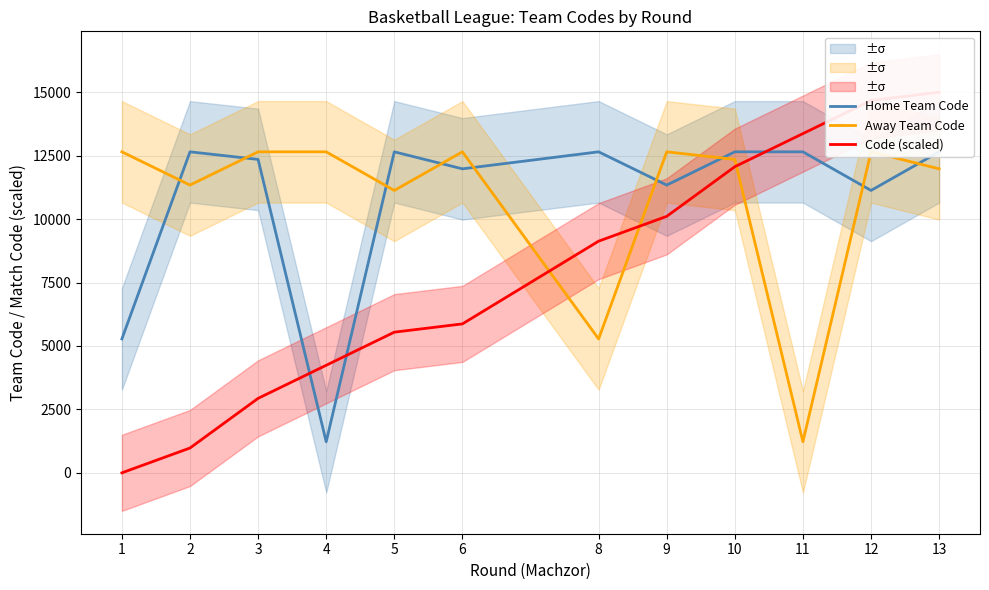

At which category is the sum across all series the highest?

13